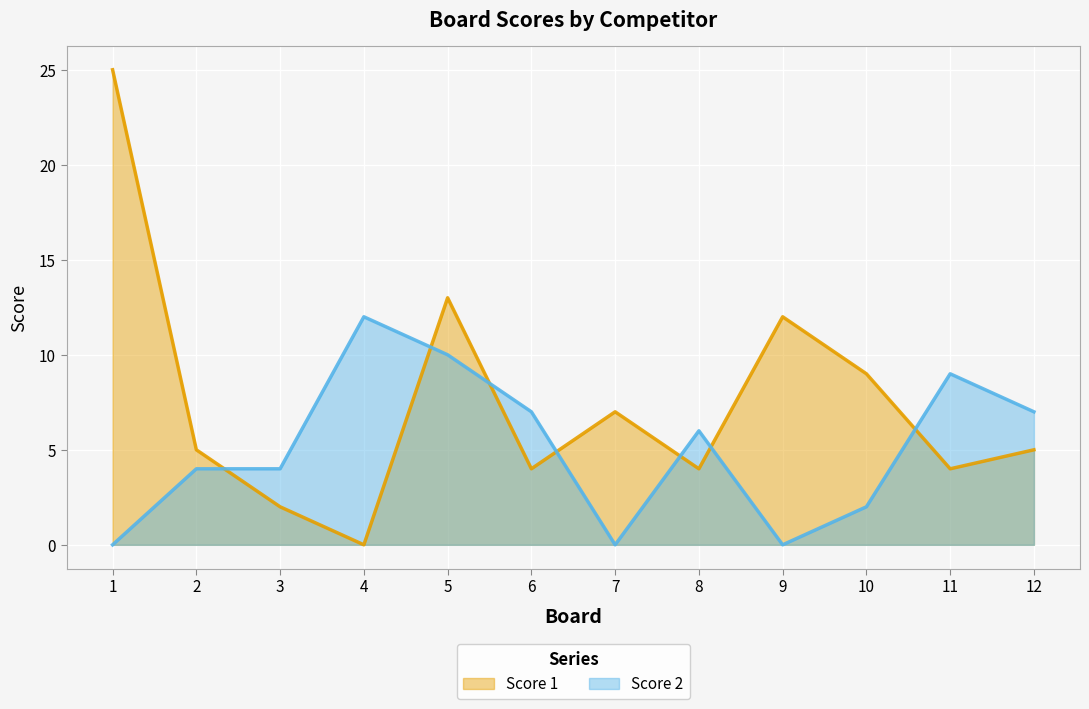

Is the value of Score 1 at 6 greater than the value of Score 2 at 8?

No